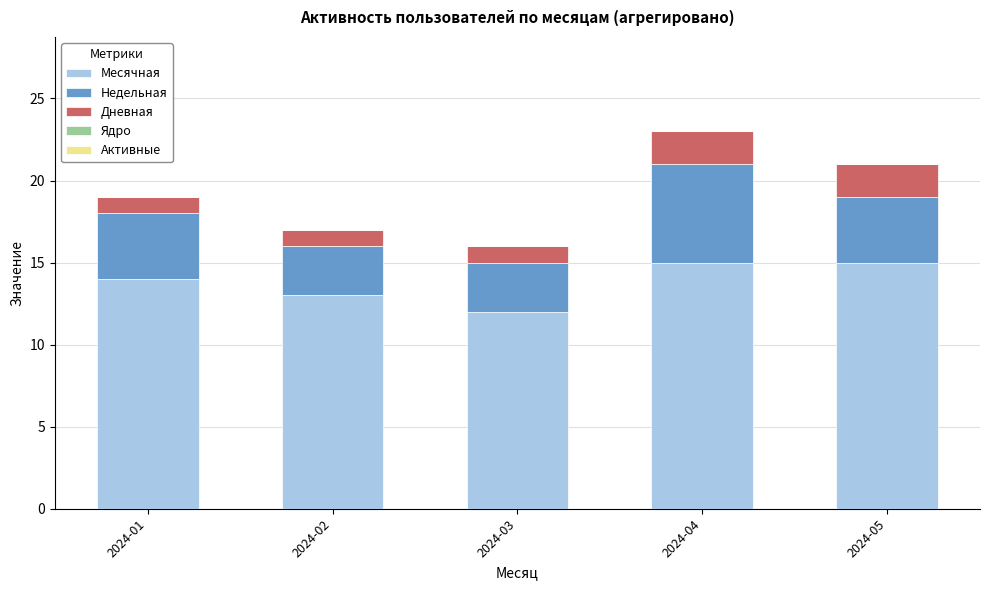

True or false: Месячная has a value of 20 at 2024-03.

False